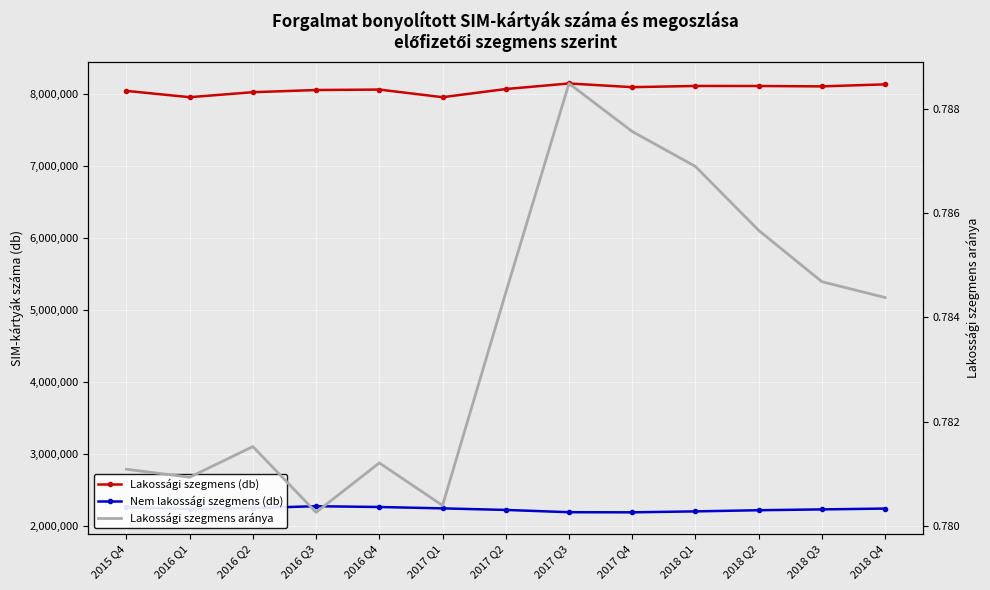

Rank the series at 2016 Q2 from lowest to highest value.

Lakossági szegmens aránya, Nem lakossági szegmens (db), Lakossági szegmens (db)